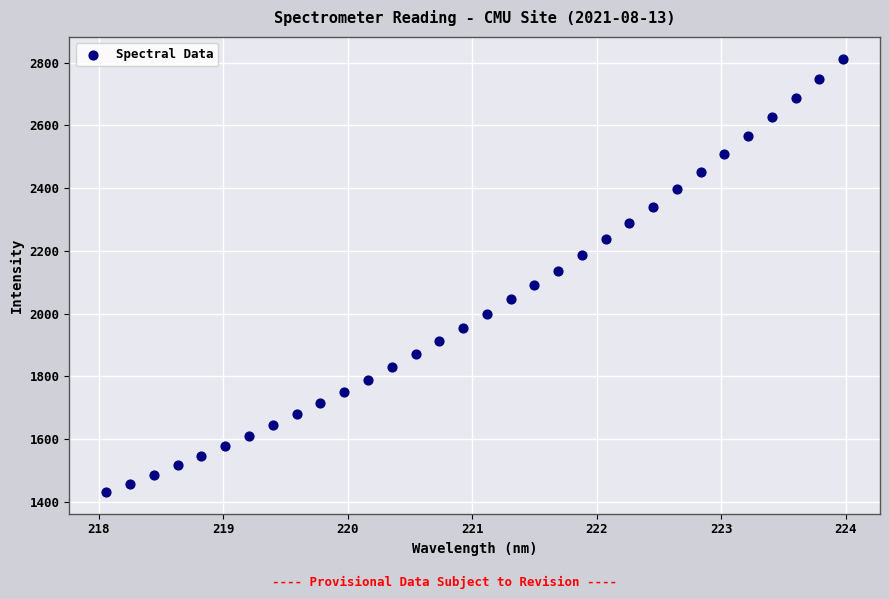

What is the range of X values (max minus min)?

5.9